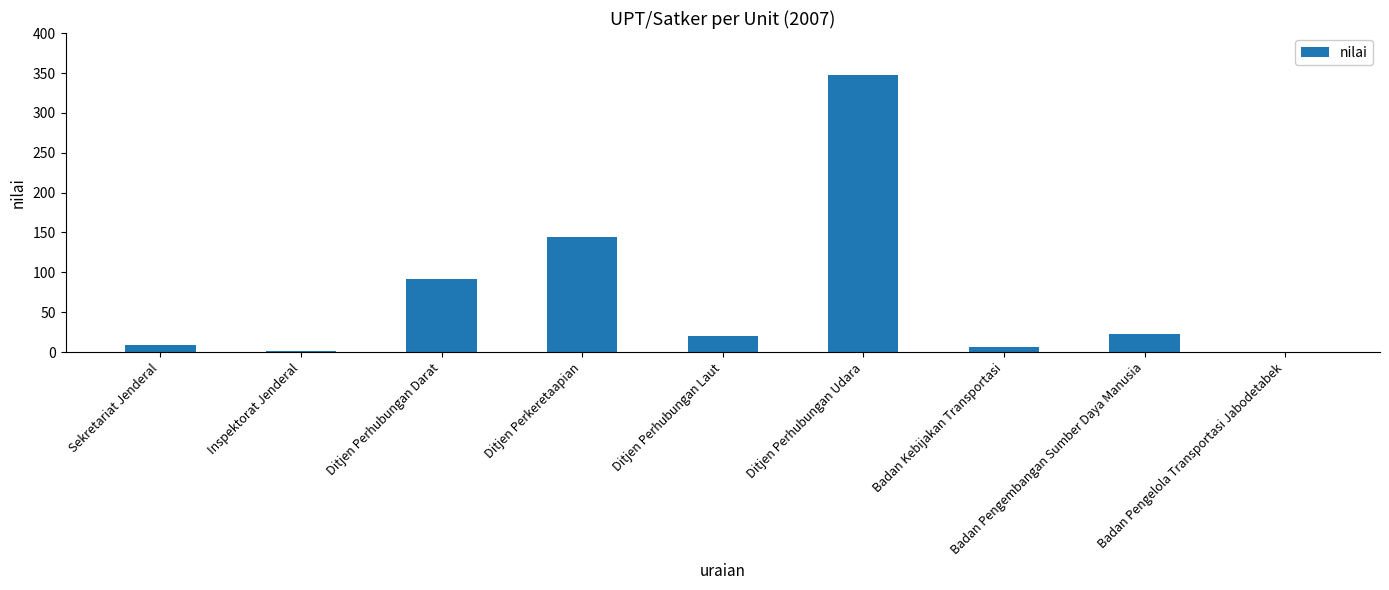

The value at Ditjen Perhubungan Darat is 92. True or false?

True